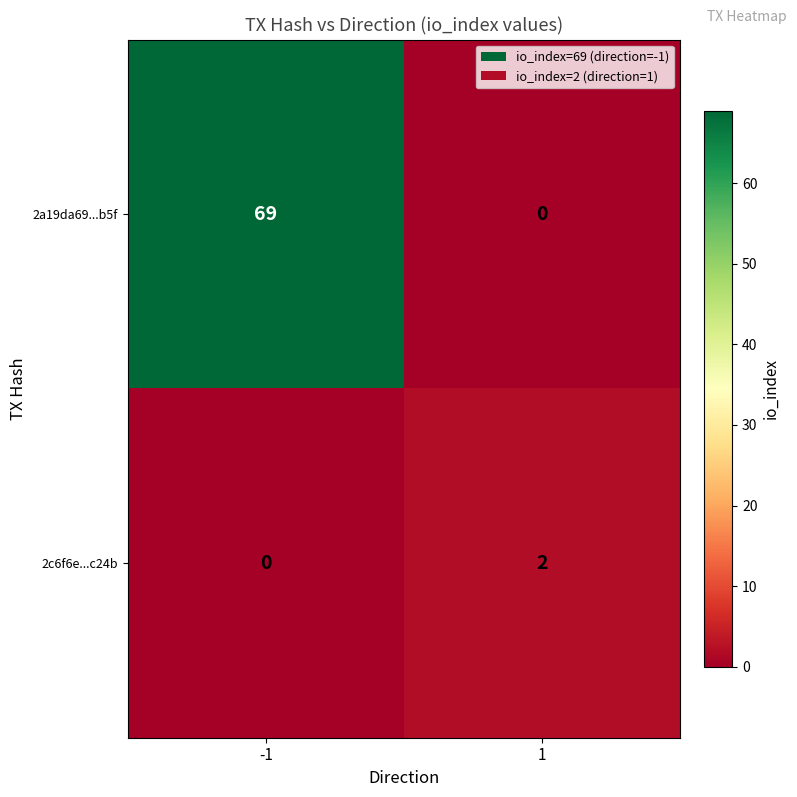

What is the greatest value displayed?

69